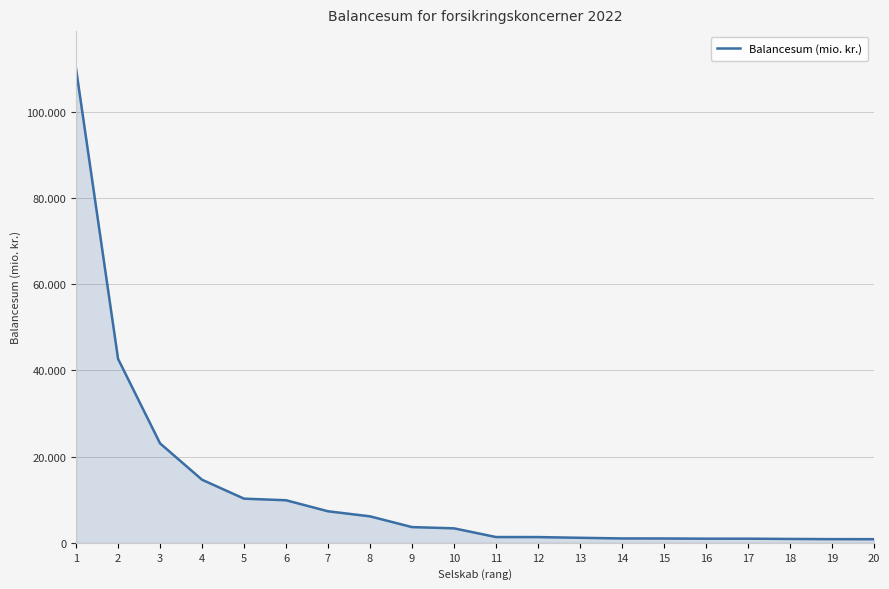

Reading left to right, list all the values displayed in this chart.

1=109851.6	2=42646.8	3=23052.6	4=14621.6	5=10235.2	6=9868.1	7=7308.5	8=6135.6	9=3643.8	10=3355.5	11=1336.5	12=1328.6	13=1161.0	14=1013.3	15=1001.2	16=955.4	17=953.2	18=895.8	19=849.1	20=840.0